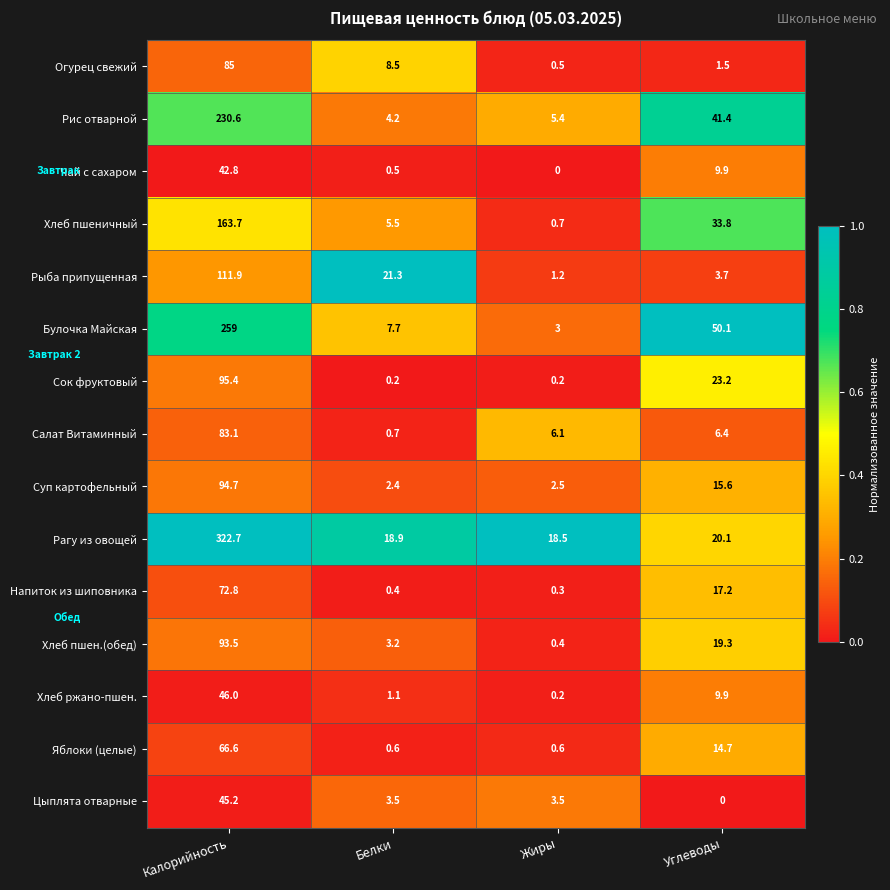

Which series has the largest total across all categories?

Рагу из овощей